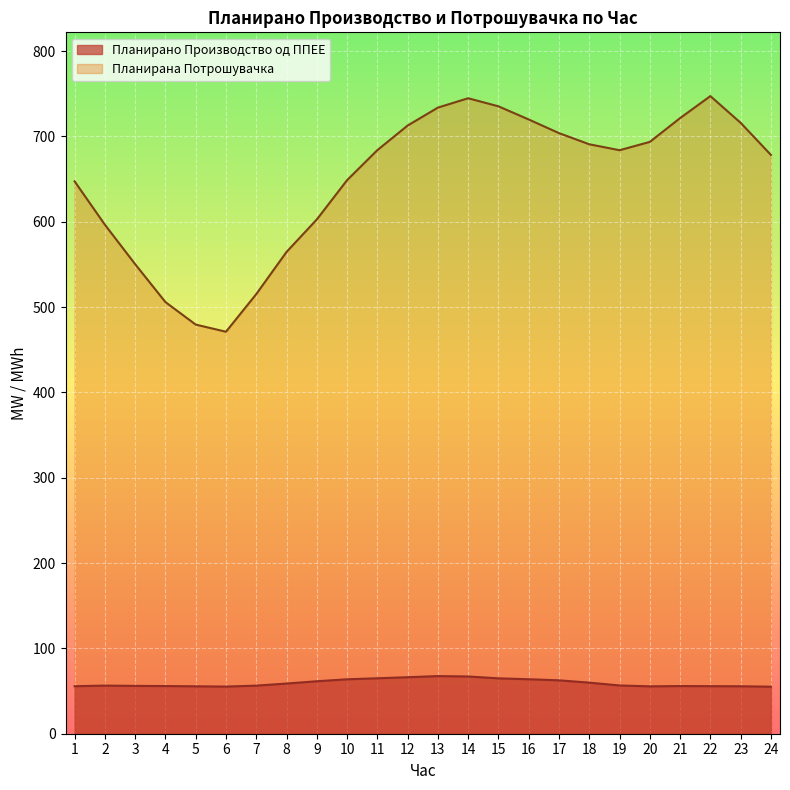

How many interior local peaks does the Планирано Производство од ППЕЕ series have?

3